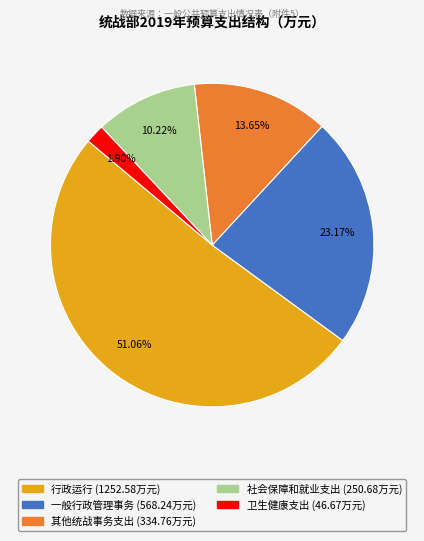

What is the ratio of the value at 行政运行 to the value at 一般行政管理事务?

2.2